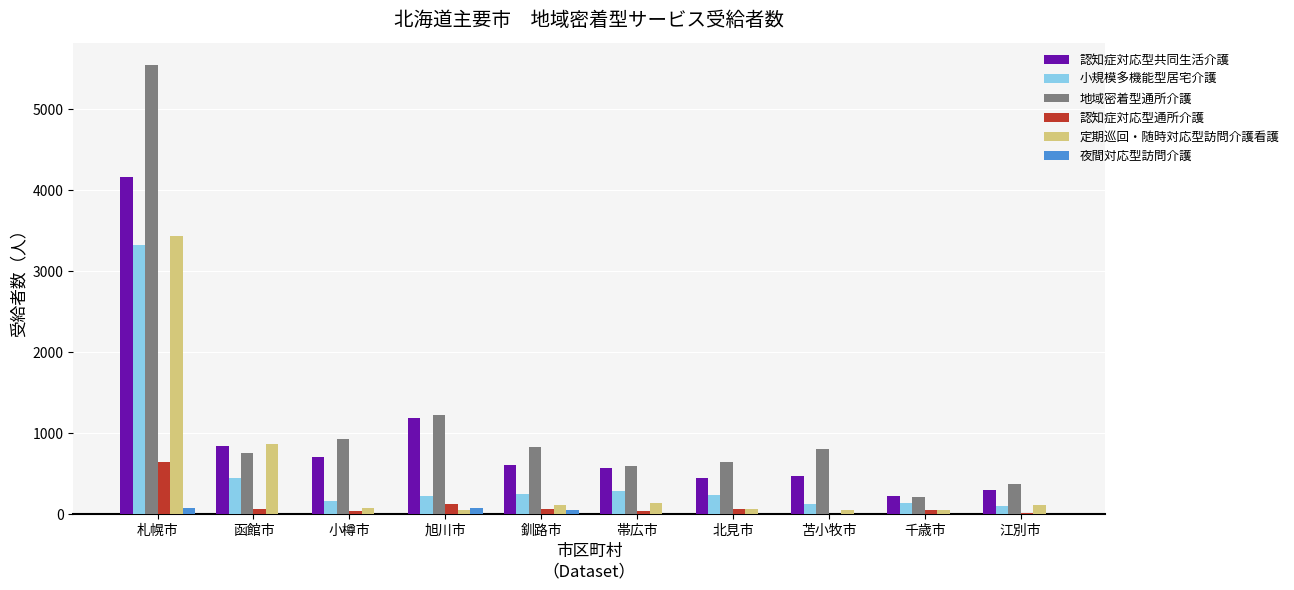

At which label does 認知症対応型共同生活介護 reach its peak?

札幌市